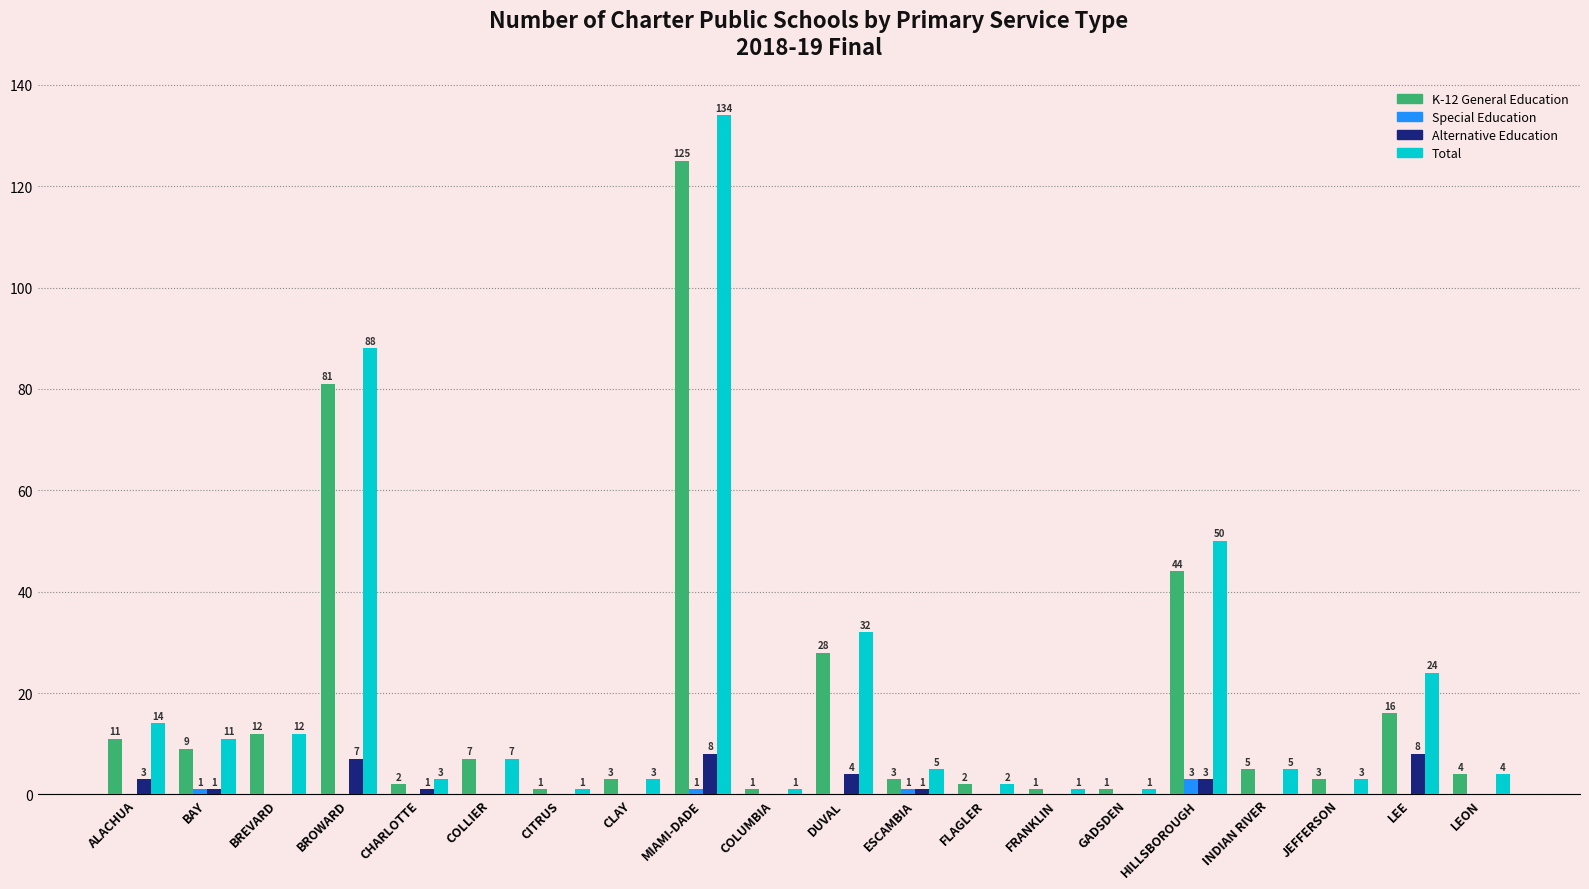

Which series changed the most between DUVAL and GADSDEN?

Total